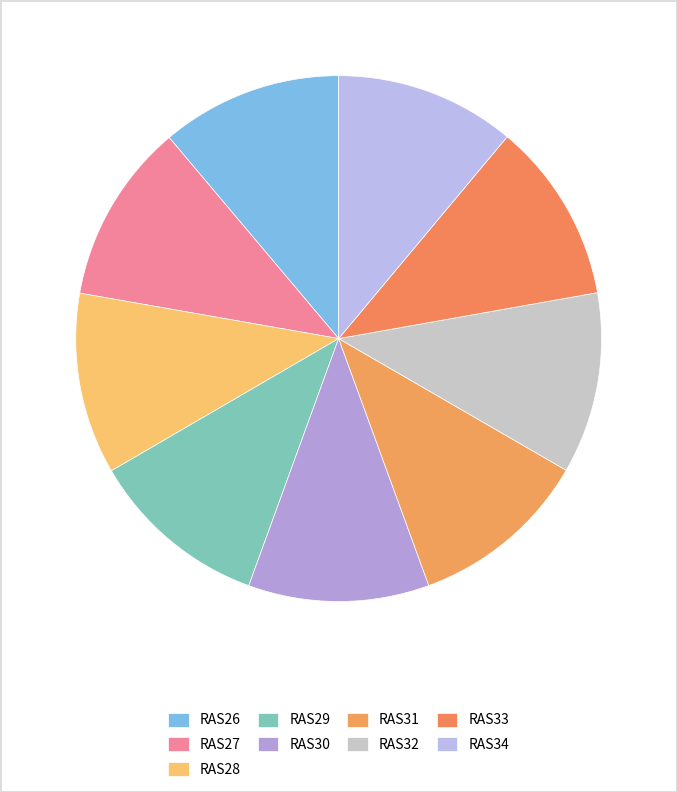

How many slices are in this pie chart?

9